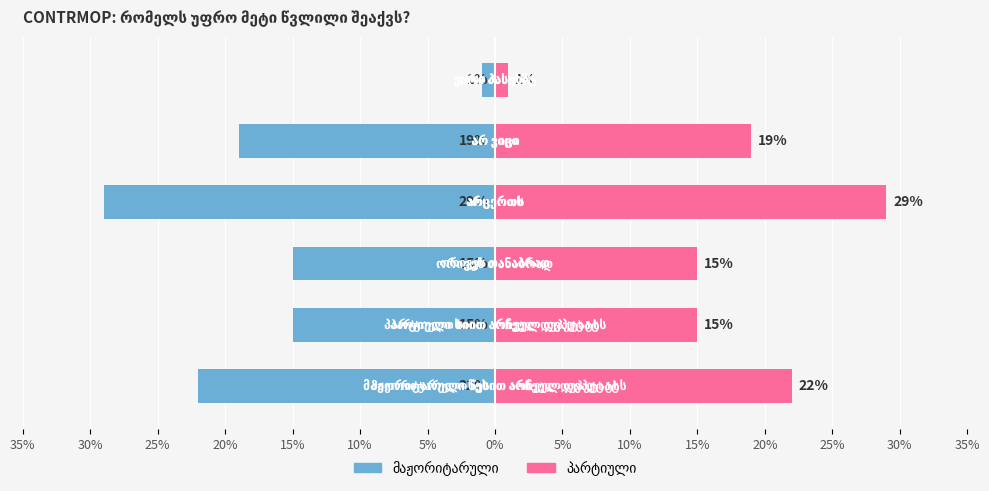

What is the minimum value shown in the chart?

-29